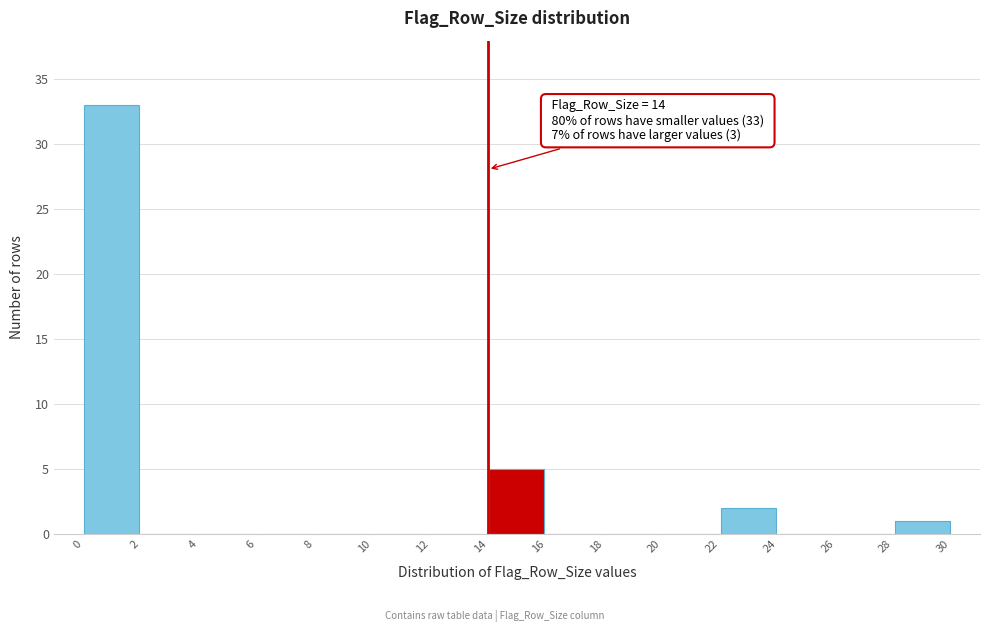

Over which range of the x-axis is the bar tallest?

0 to 2